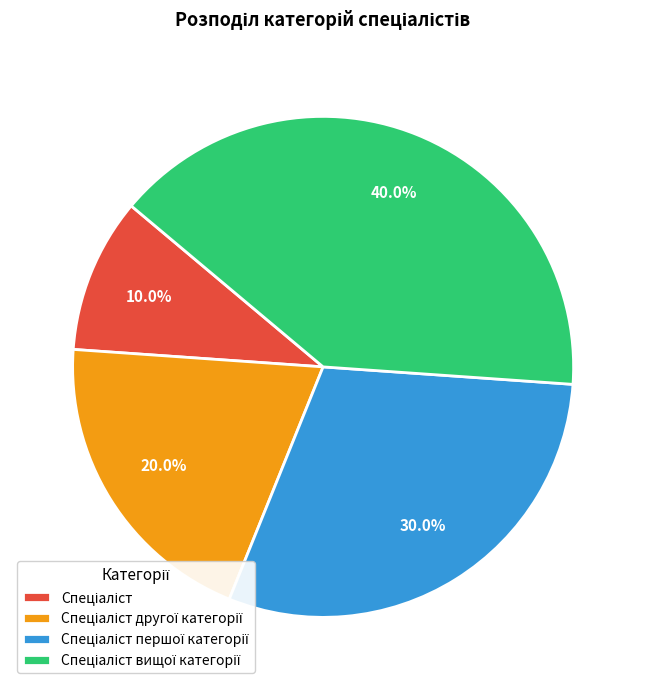

Is there any slice that represents more than half of the pie?

No